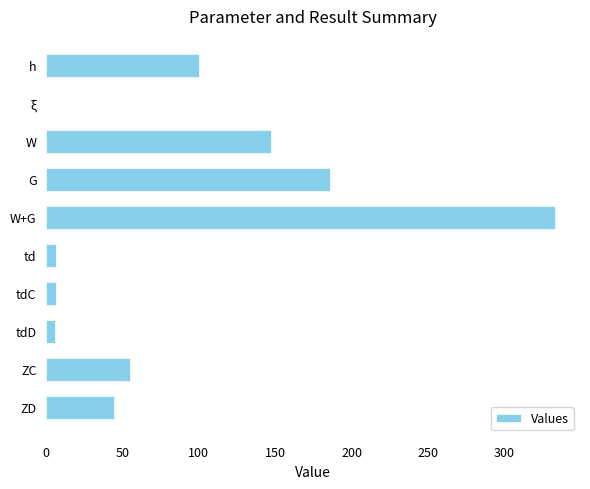

Read the value at ZD.

44.7